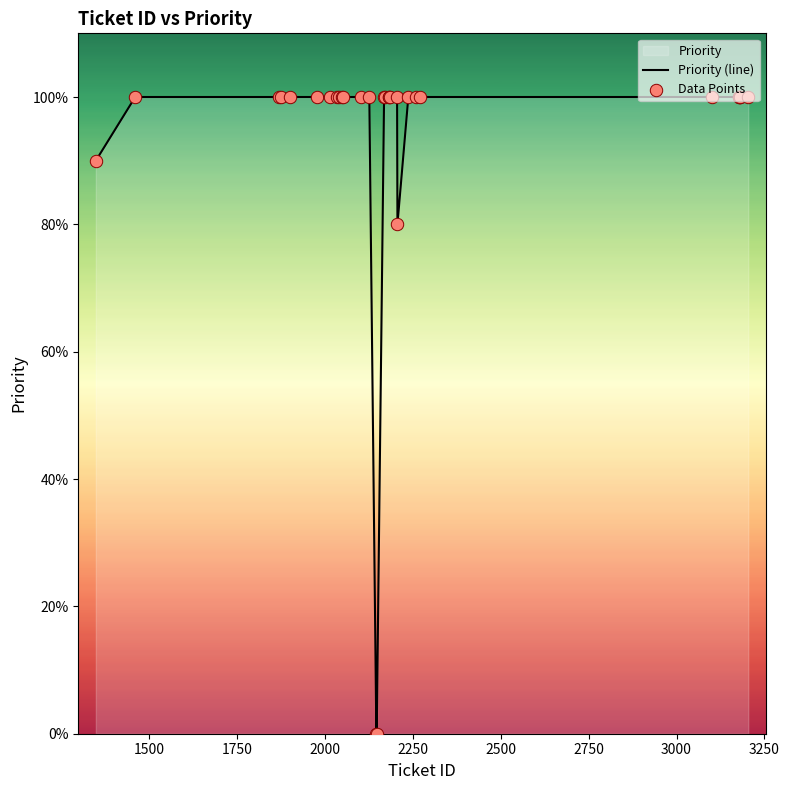

At how many categories does at least one series exceed 7?

29